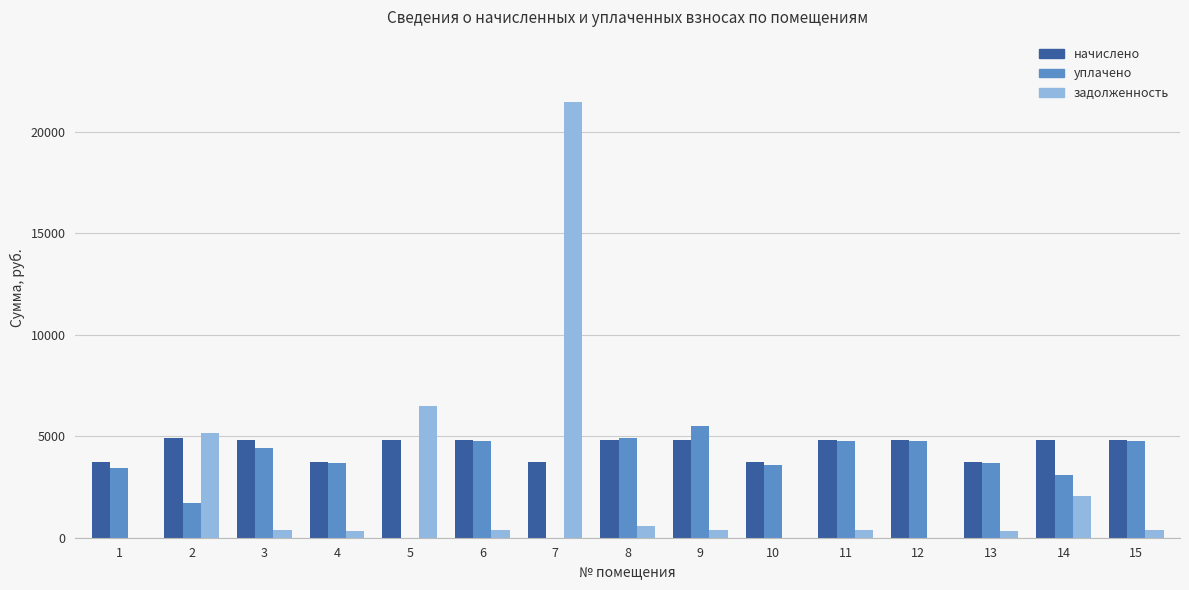

The начислено series shows 4811.2 at 14. True or false?

True